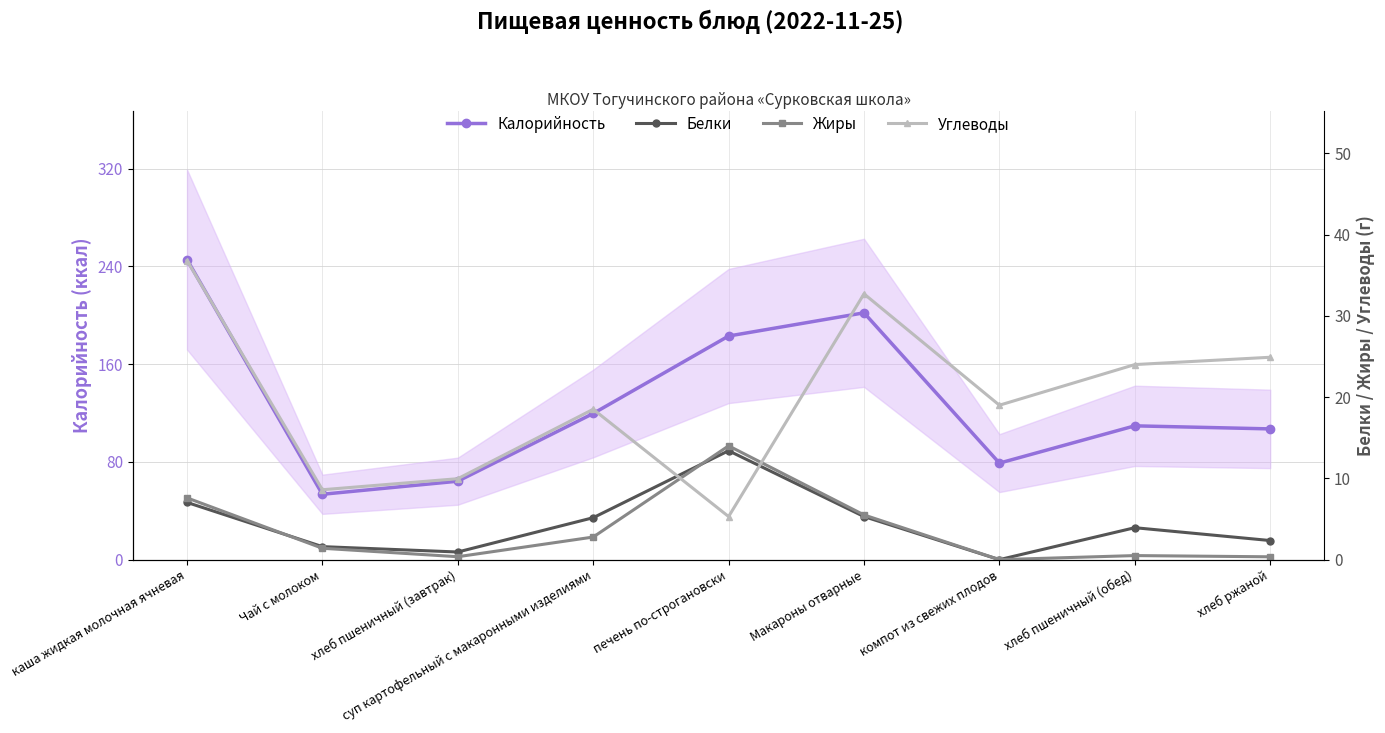

What is the average value of the Жиры series?

3.6